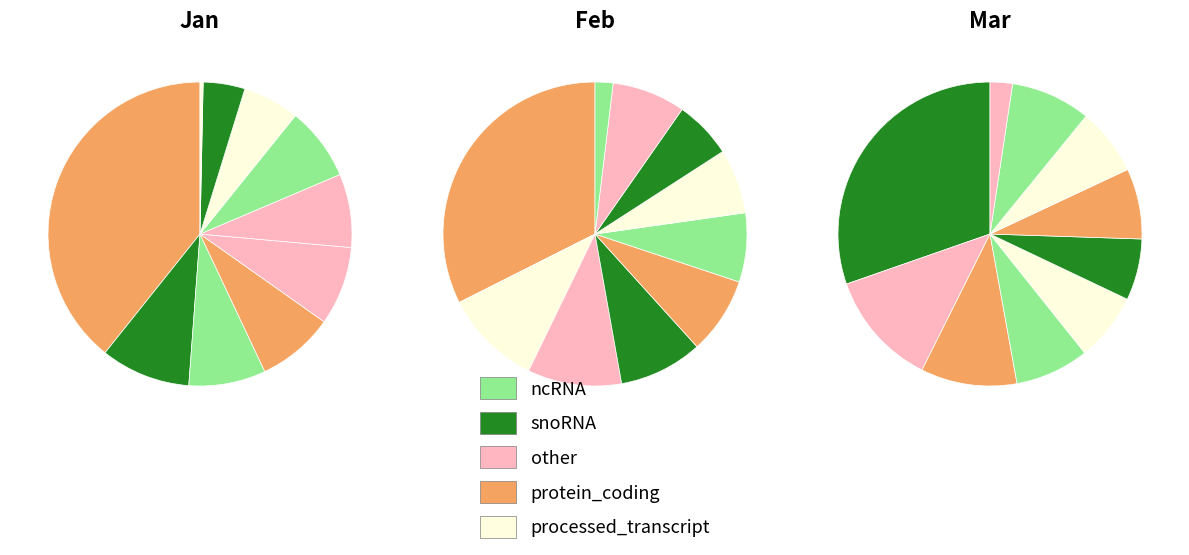

The pct95 slice represents 12% of the pie. True or false?

False